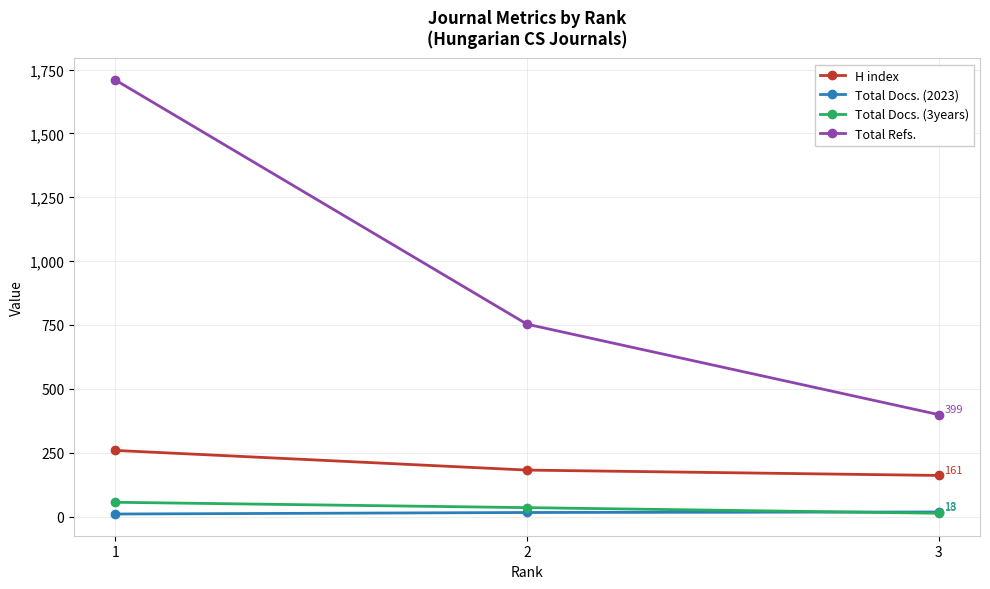

Count the number of data series in this chart.

4